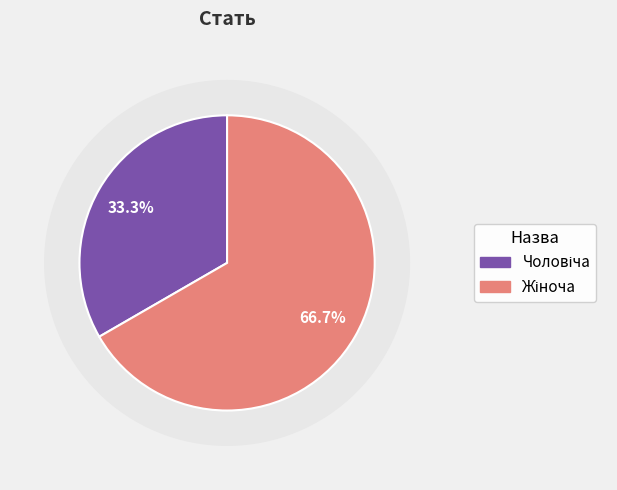

What portion of the pie excludes Чоловіча?

66.7%